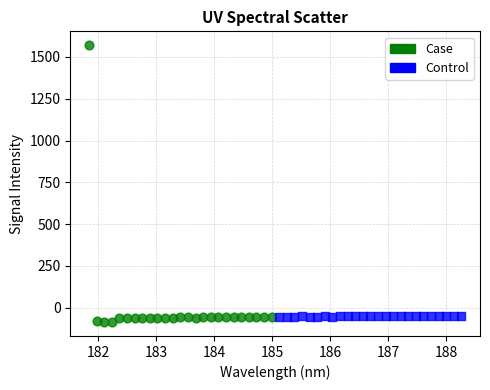

Which series has the widest spread of Y values?

Case